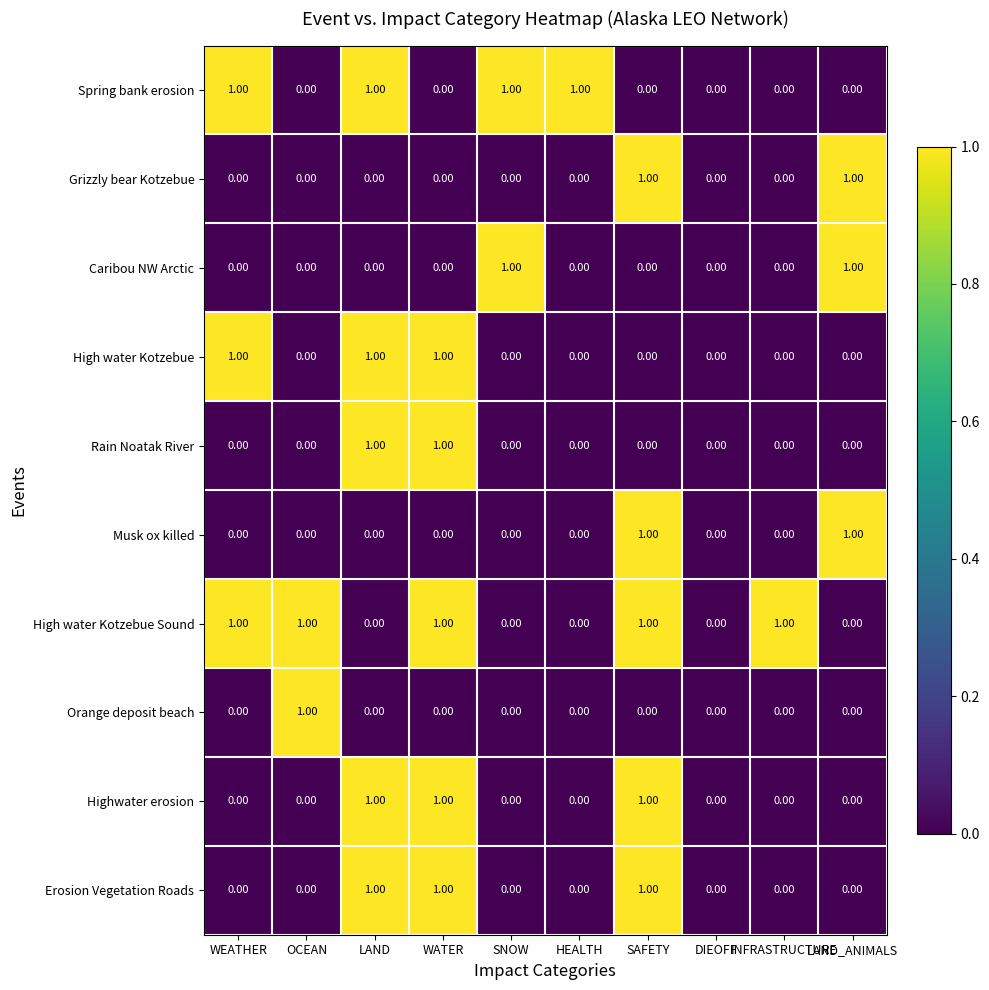

Which series has the largest total across all categories?

High water Kotzebue Sound